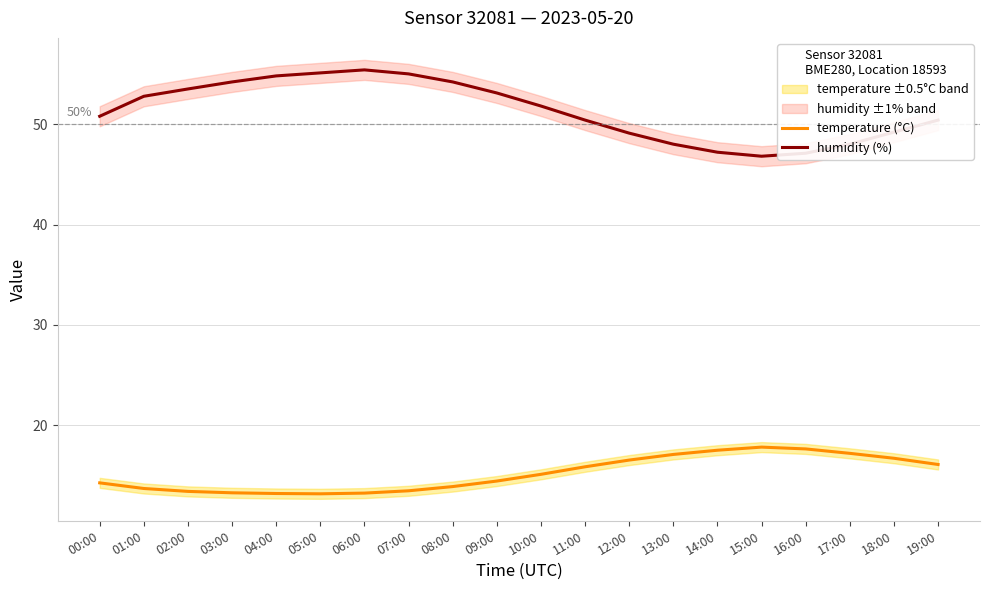

True or false: humidity (%) and temperature (°C) intersect in this chart.

False